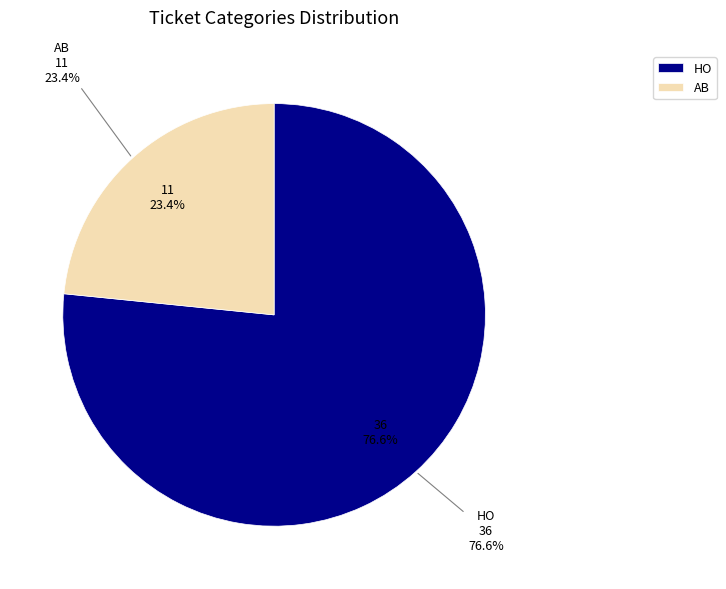

What is the ratio of the value at AB to the value at HO?

0.3